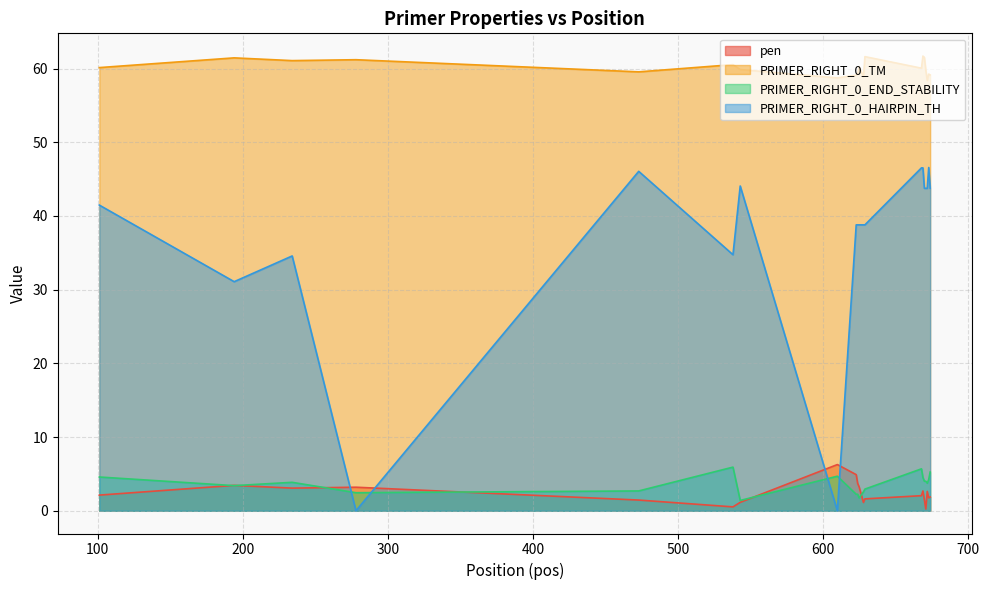

What is the average value of the pen series?

2.4